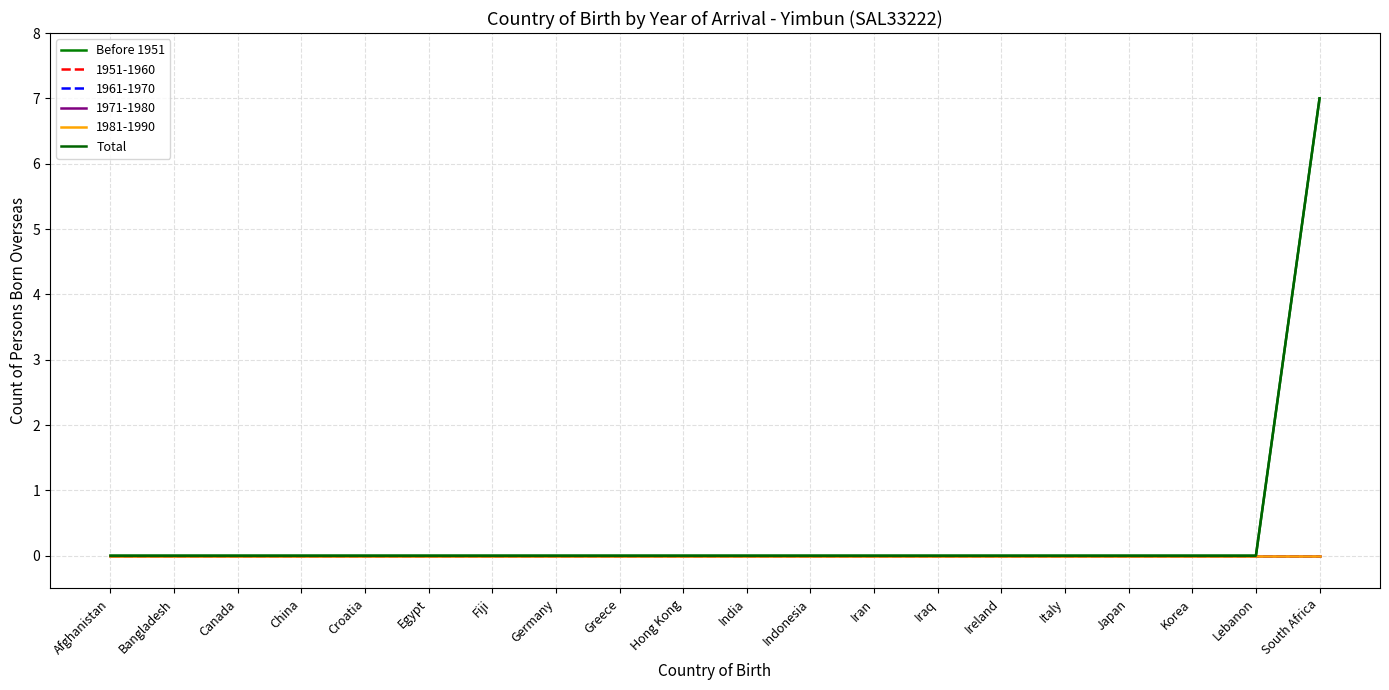

Does the chart have visible grid lines?

Yes